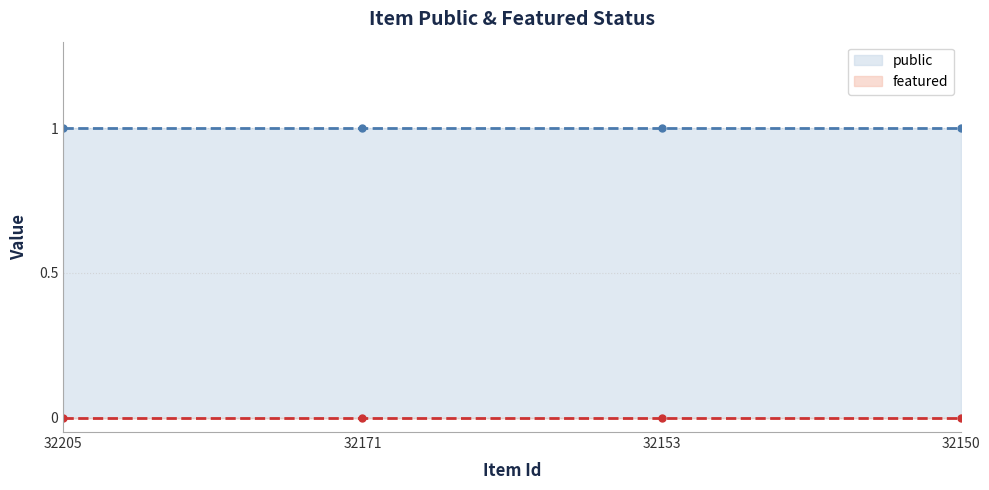

True or false: public (line) and featured (line) cross at least once.

False